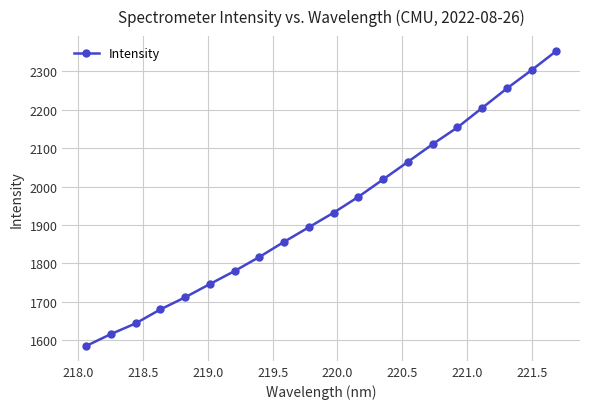

What is the value of the 18th point from the left?

2255.3